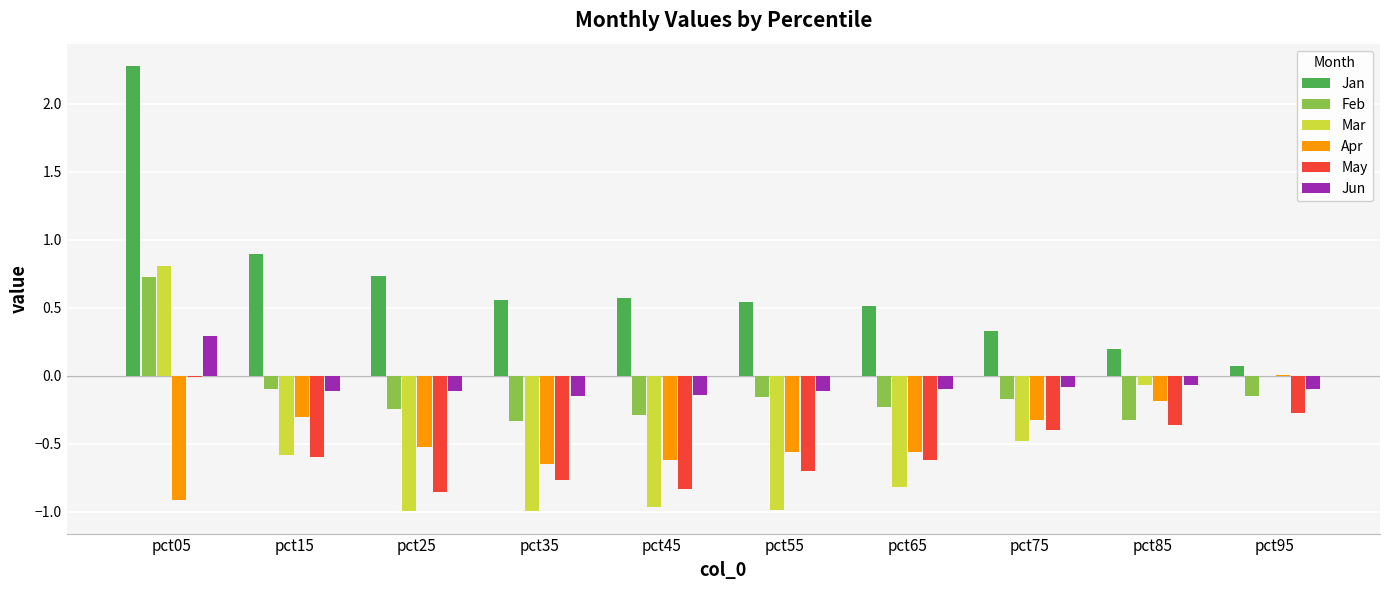

Which category has the highest value across all series?

pct05